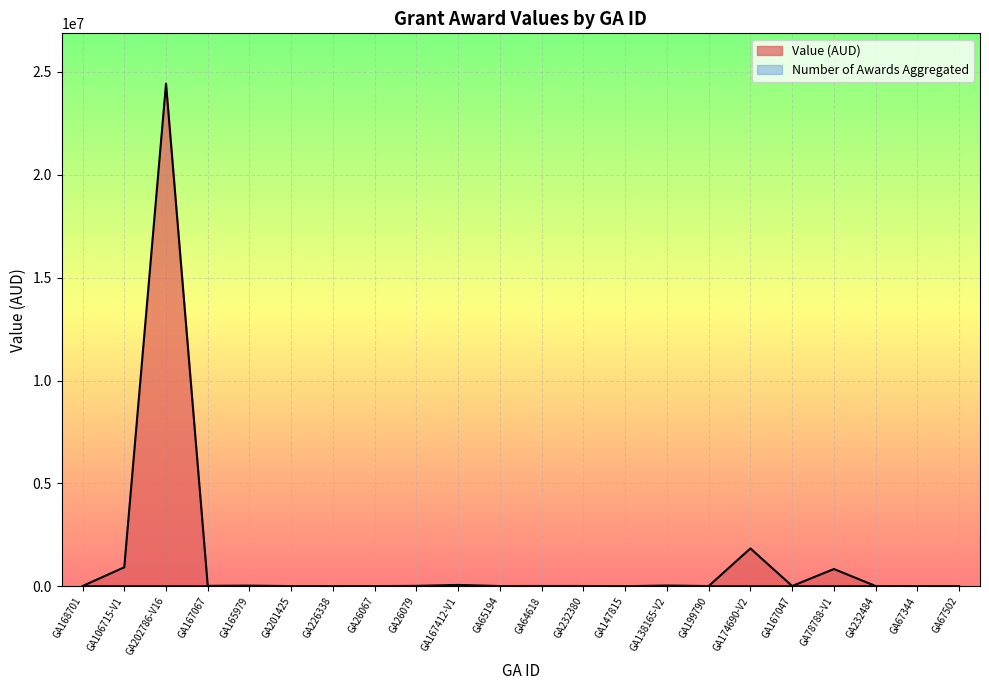

Rank the categories by value from highest to lowest.

GA202786-V16, GA174690-V2, GA106715-V1, GA78788-V1, GA167412-V1, GA138165-V2, GA165979, GA167067, GA26079, GA64618, GA232380, GA168701, GA167047, GA232484, GA65194, GA199790, GA26067, GA201425, GA67502, GA226338, GA67344, GA147815